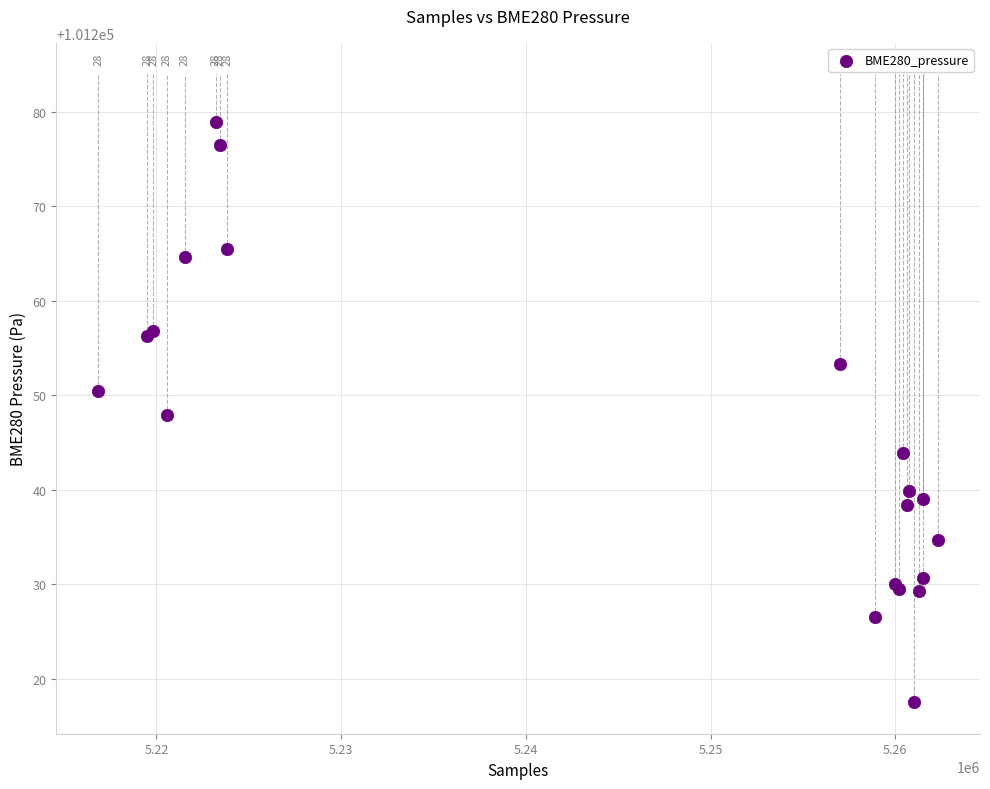

What Y value in the scatter plot is closest to 101248?

101247.9